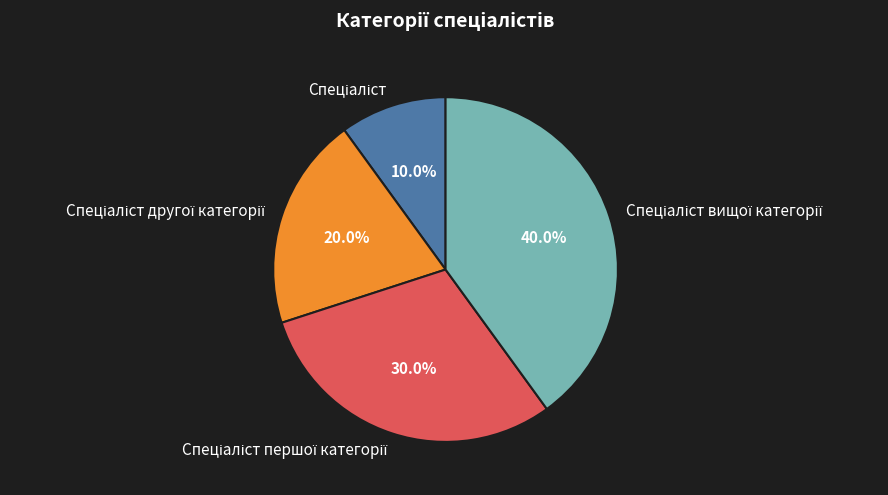

Does any single category account for the majority?

No